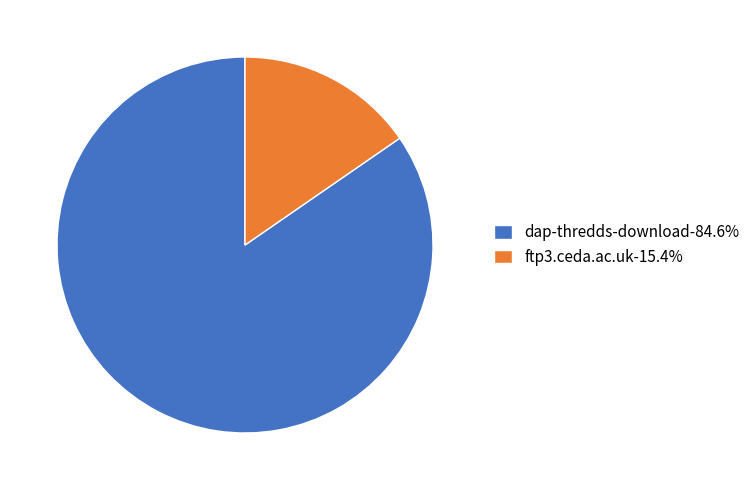

Is it true that dap-thredds-download is 85% of the pie?

True